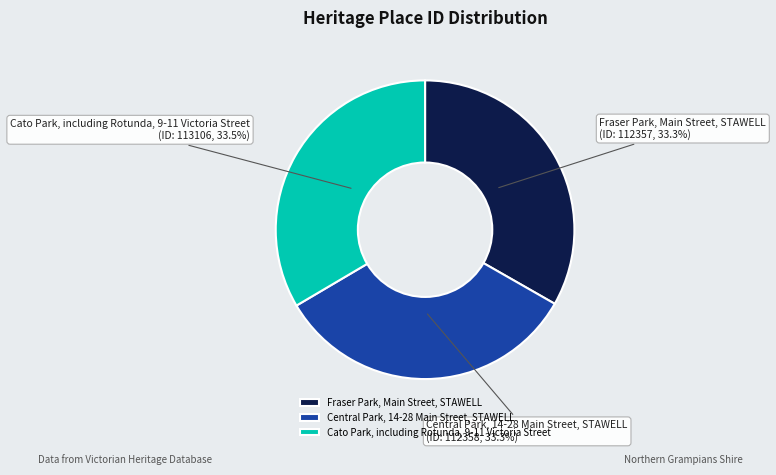

To the nearest percent, what is the combined percentage of Cato Park, including Rotunda, 9-11 Victoria Street and Central Park, 14-28 Main Street, STAWELL?

67%